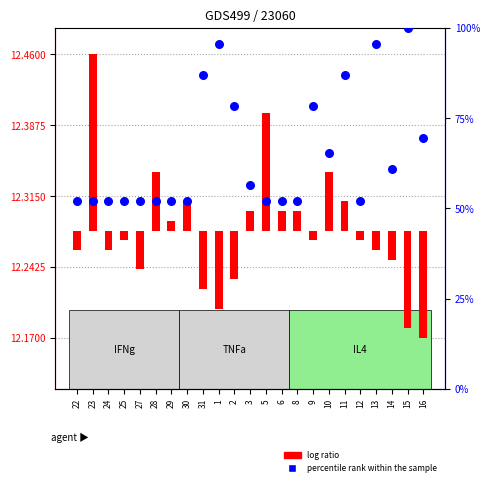

At how many categories does at least one series exceed 1?

23